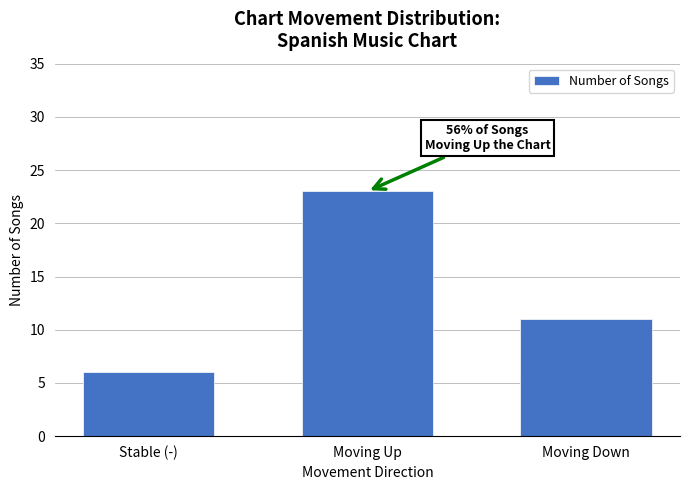

Reading left to right, extract all data points from this chart.

6	23	11